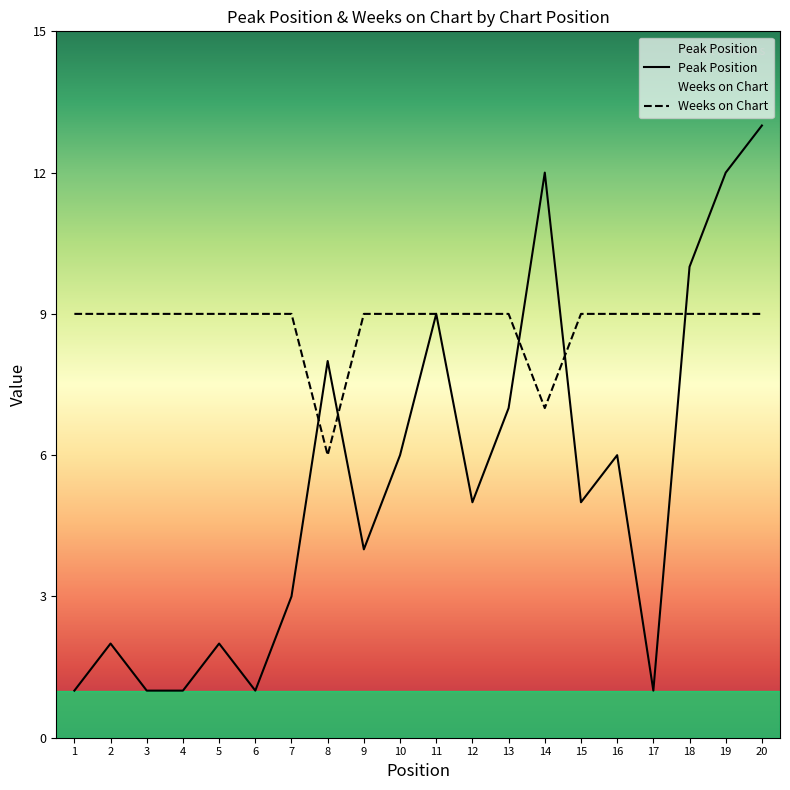

Between which two adjacent categories do Weeks on Chart and Peak Position first intersect?

7 and 8